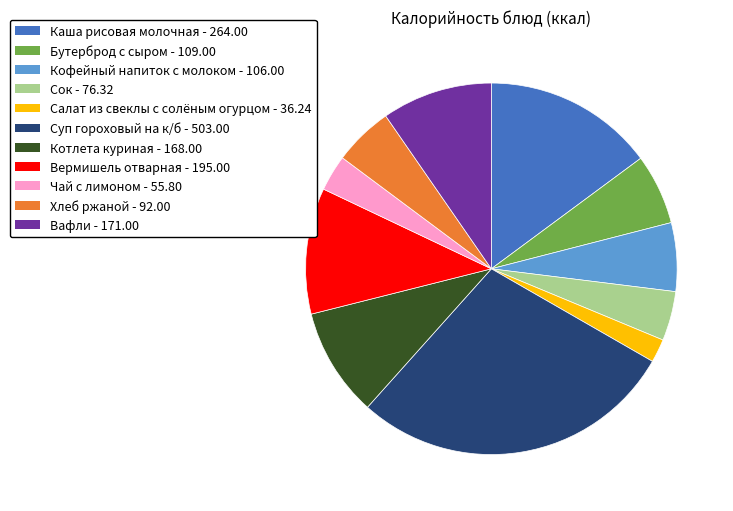

Combined, do Вермишель отварная - 195.00 and Кофейный напиток с молоком - 106.00 account for over 50%?

No